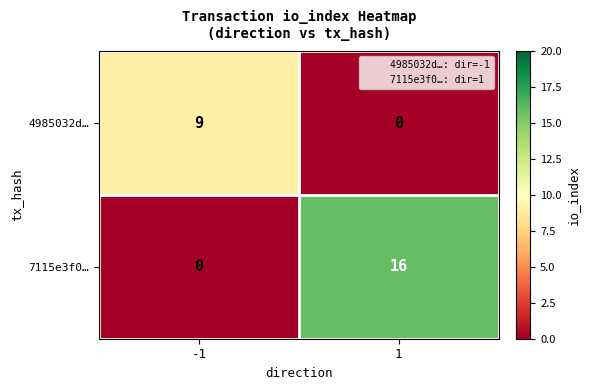

What is the sum of the 7115e3f0… values at -1 and 1?

16